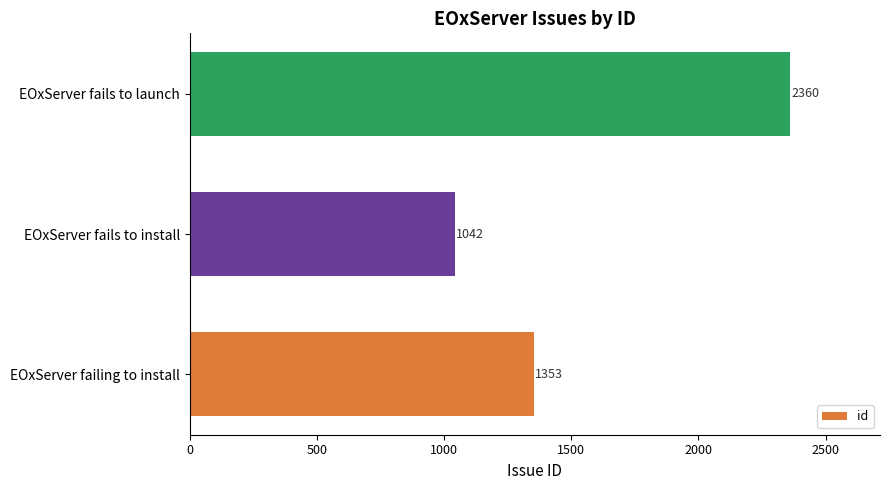

The chart shows a value of 320 at EOxServer failing to install. True or false?

False